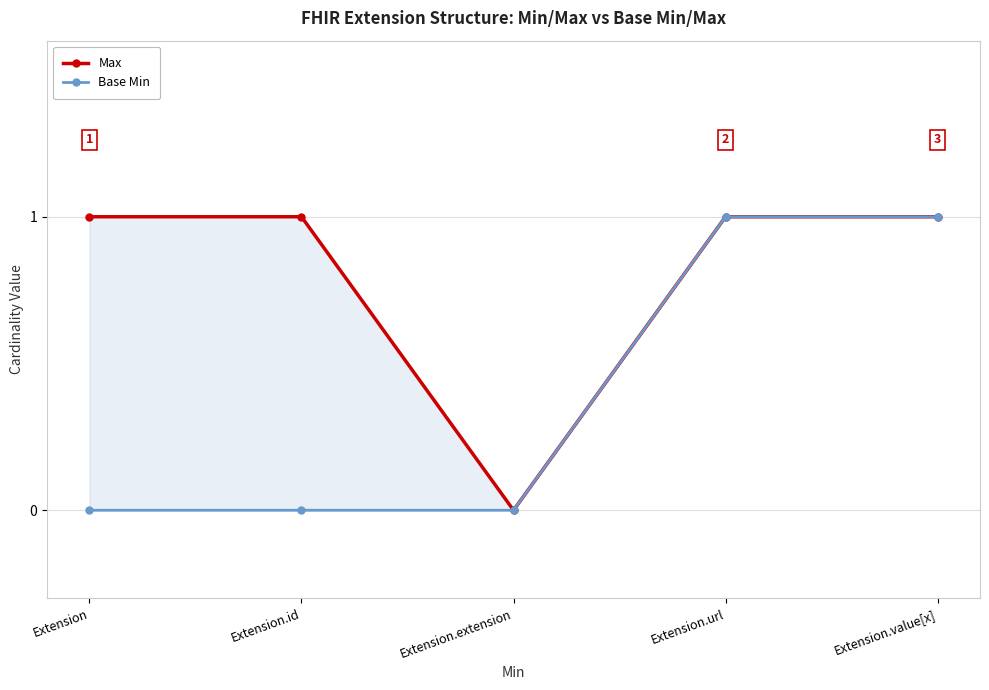

What is the label of the 5th point from the left?

Extension.value[x]